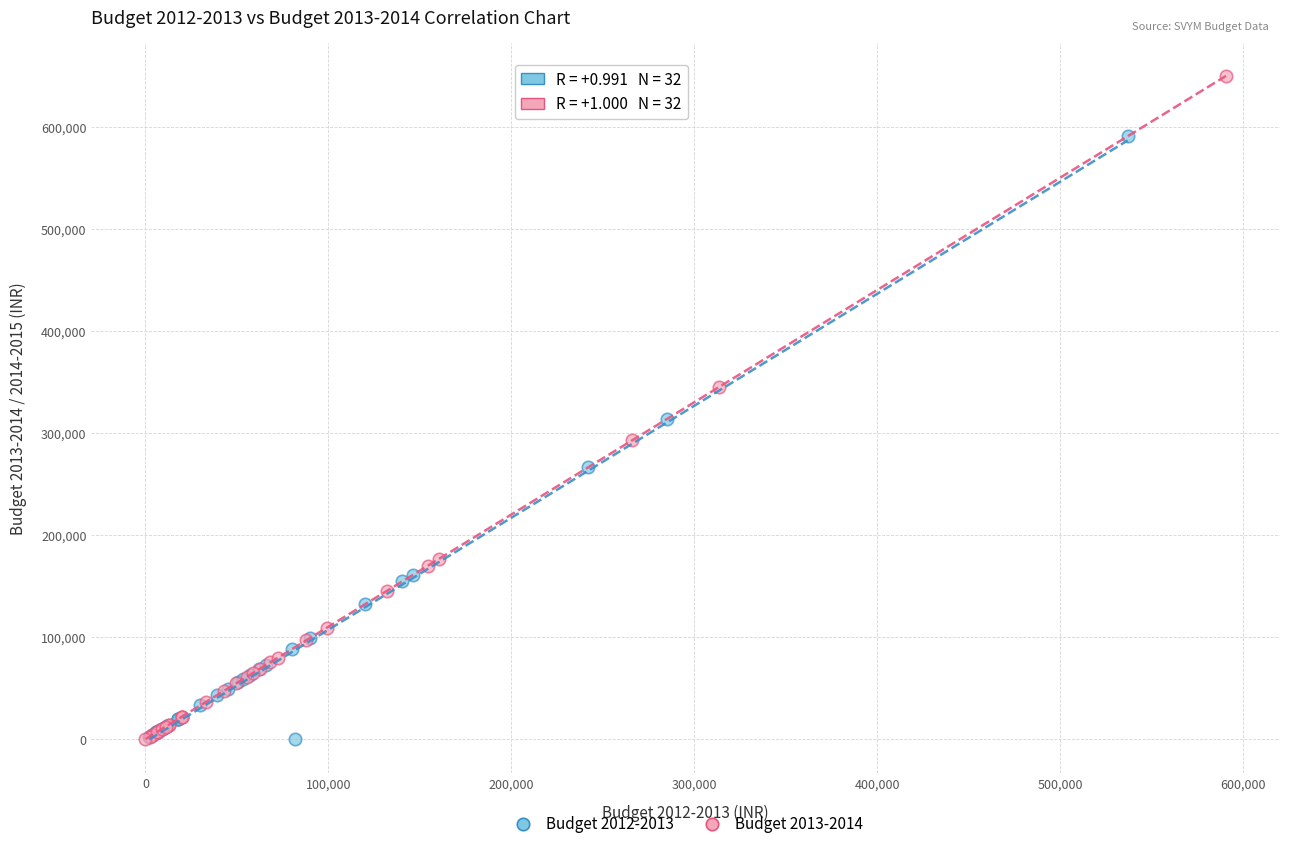

Which series has the largest Y range (max minus min)?

Budget 2013-2014